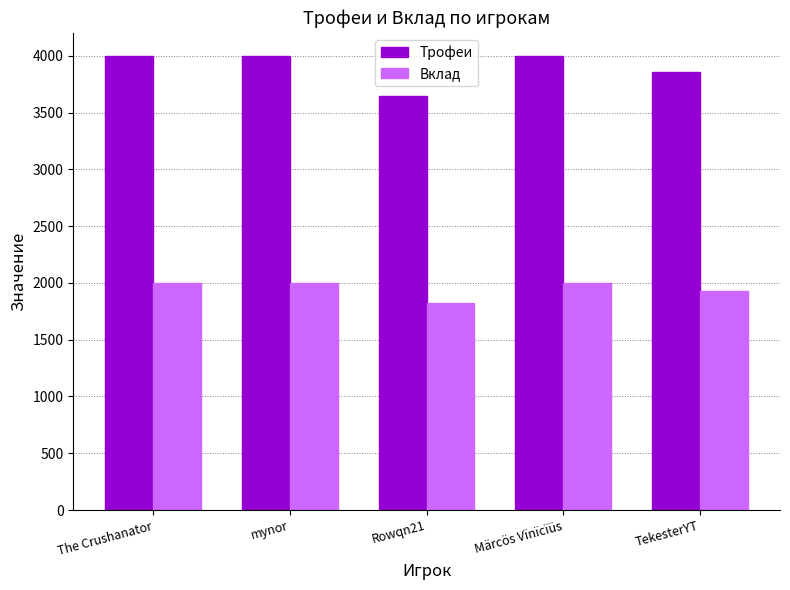

Rank the series by their maximum value, from highest to lowest.

Трофеи, Вклад